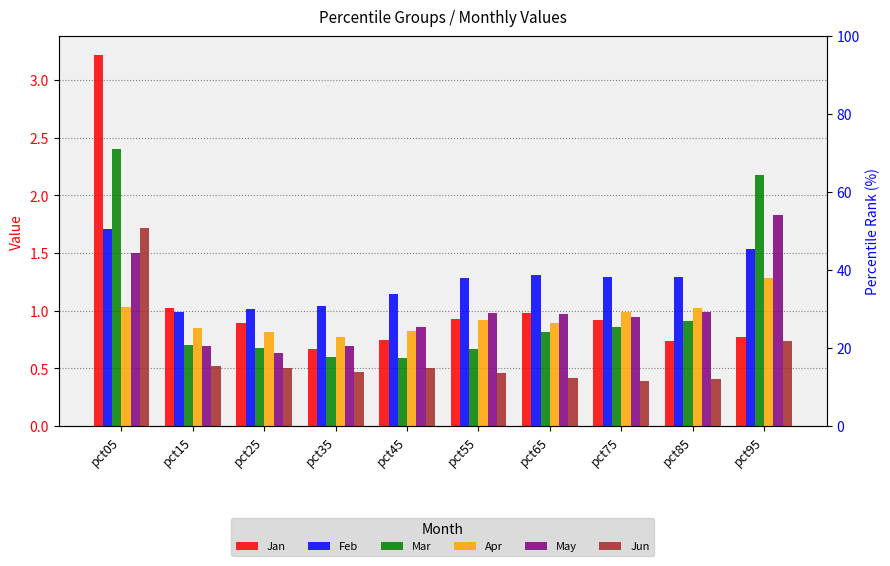

What are all the series names shown in the legend?

Jan, Feb, Mar, Apr, May, Jun